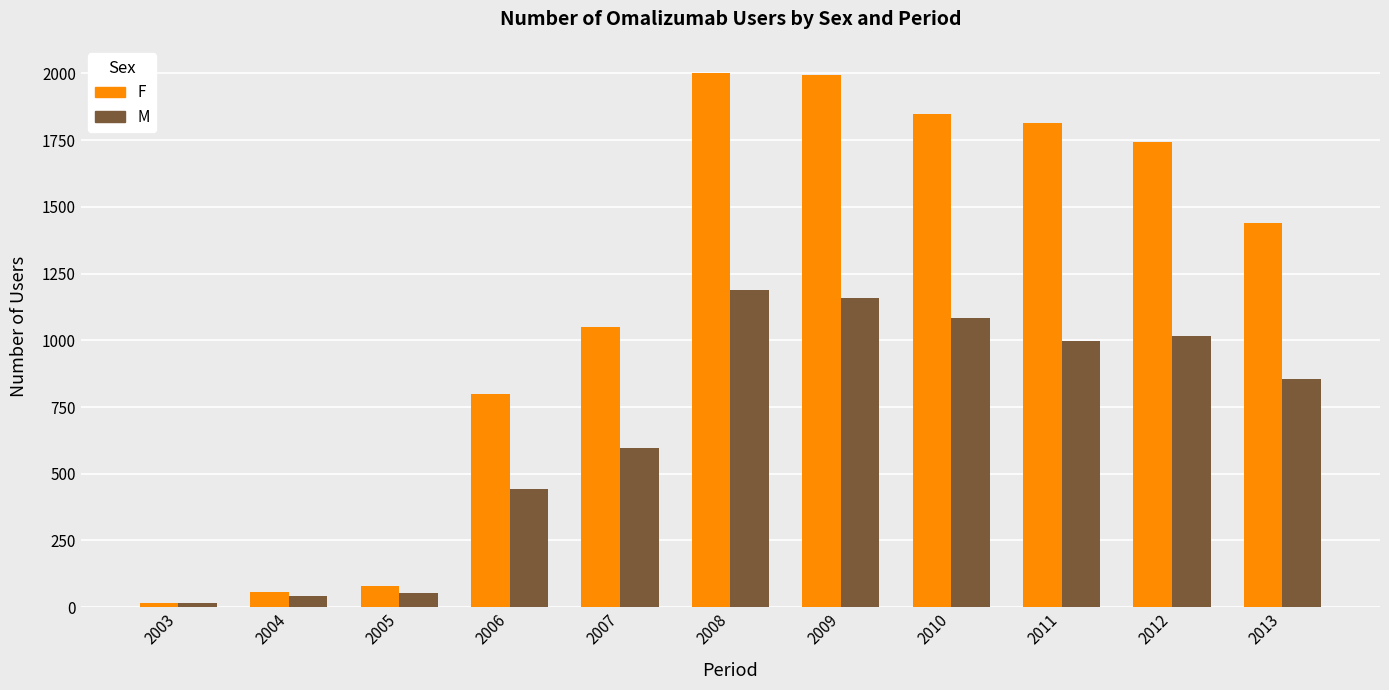

At how many categories does at least one series exceed 881?

7